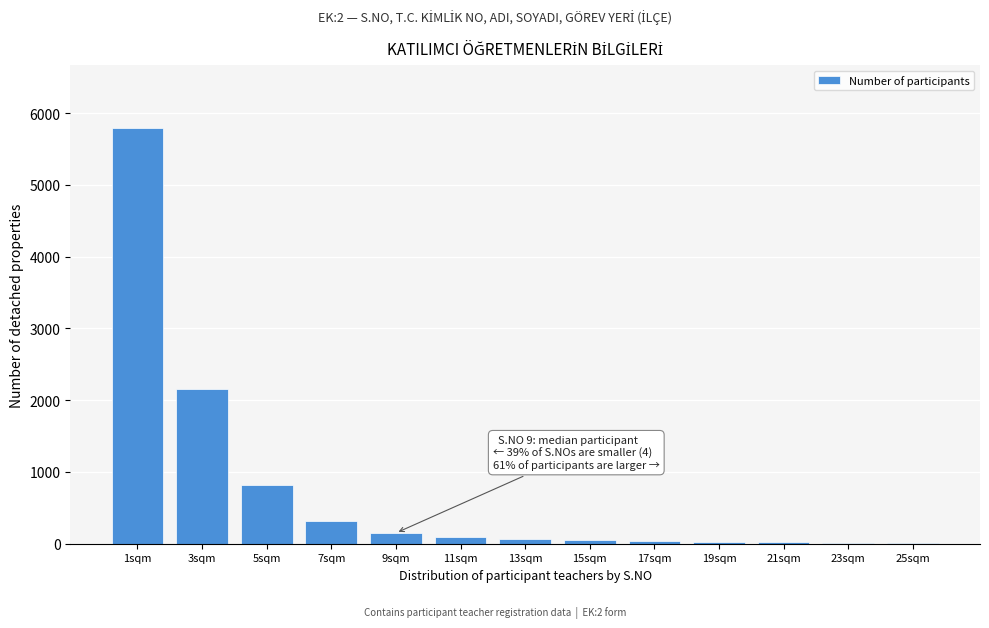

Where is the data nearest to the value 2905?

3sqm